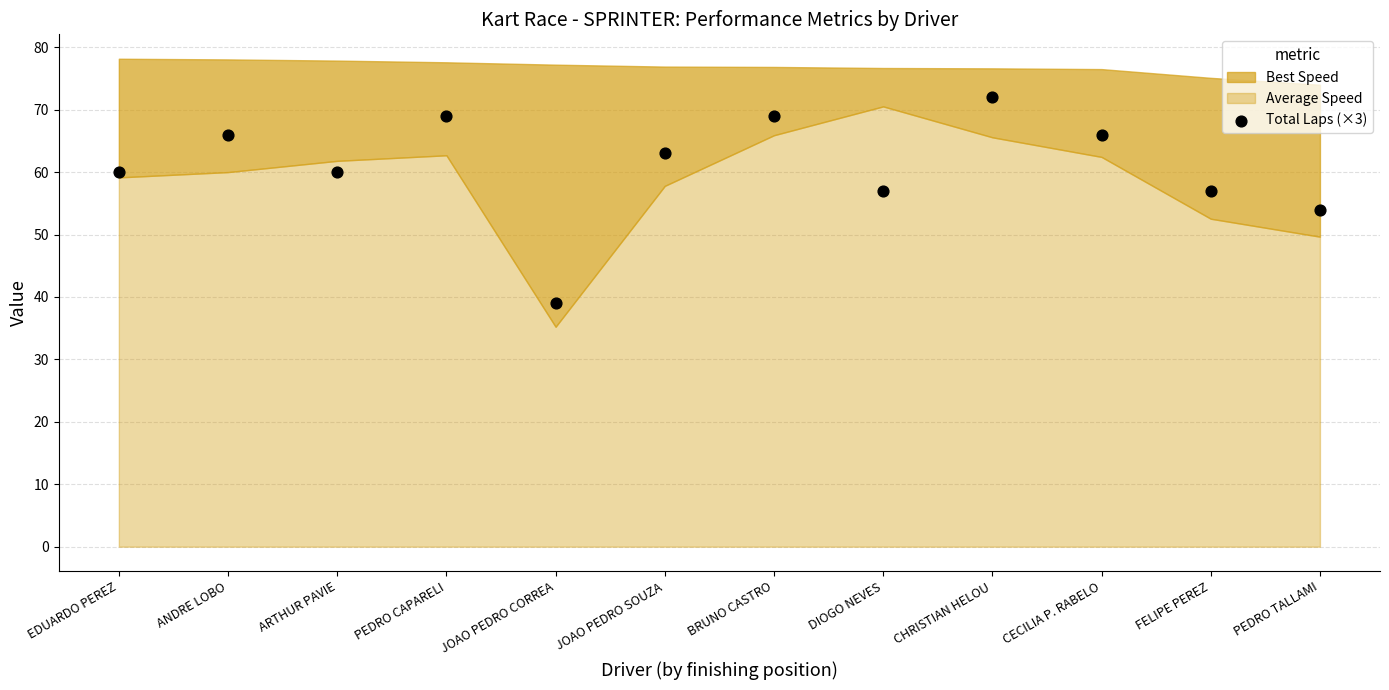

What is the average Y value?

61